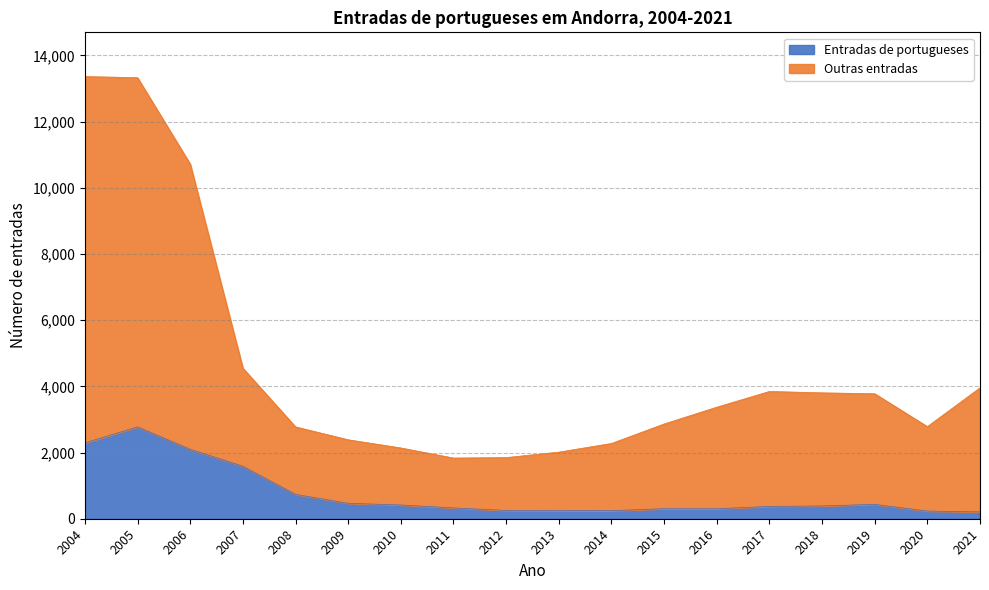

True or false: Entradas de portugueses and Entradas totais cross at least once.

False